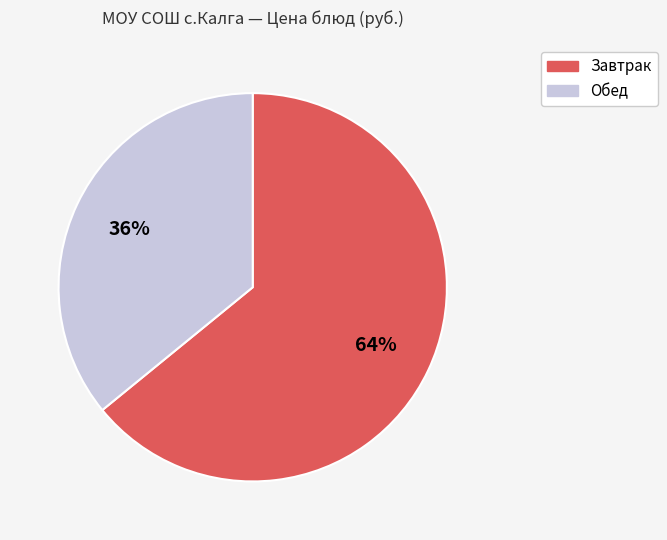

To the nearest percent, what is the average slice percentage?

50%